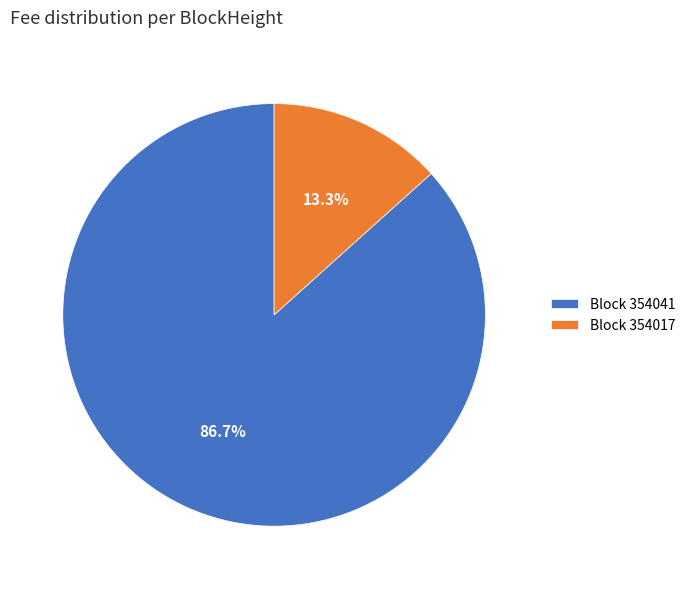

Is Block 354041 the majority of the pie?

Yes